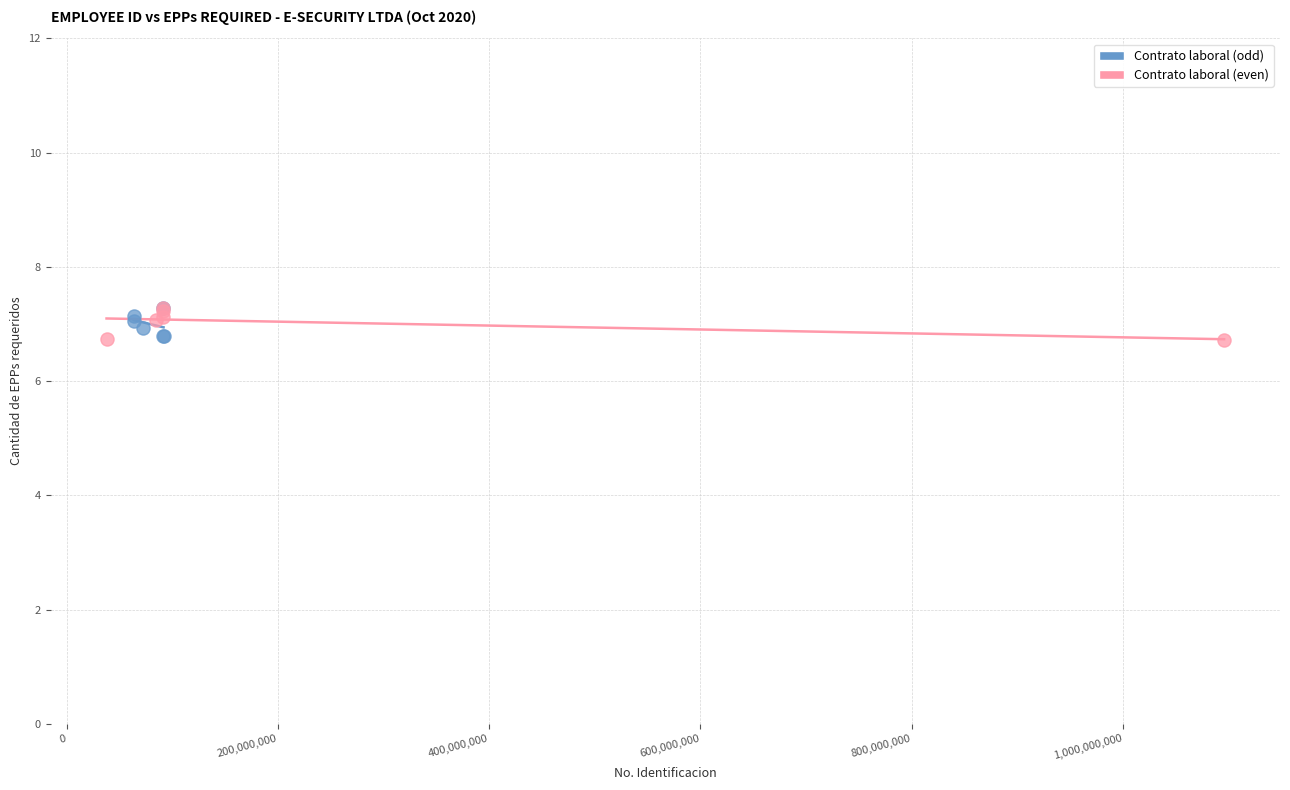

What are all the series names shown in the legend?

Contrato laboral (odd), Contrato laboral (even)